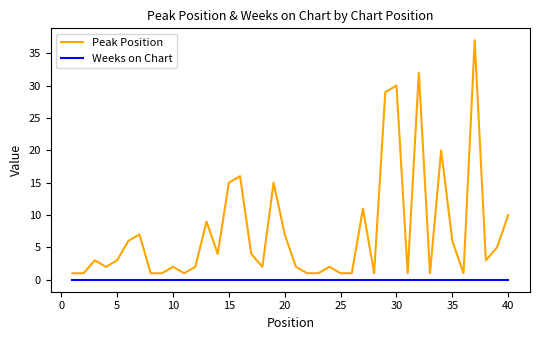

True or false: Weeks on Chart and Peak Position intersect in this chart.

False